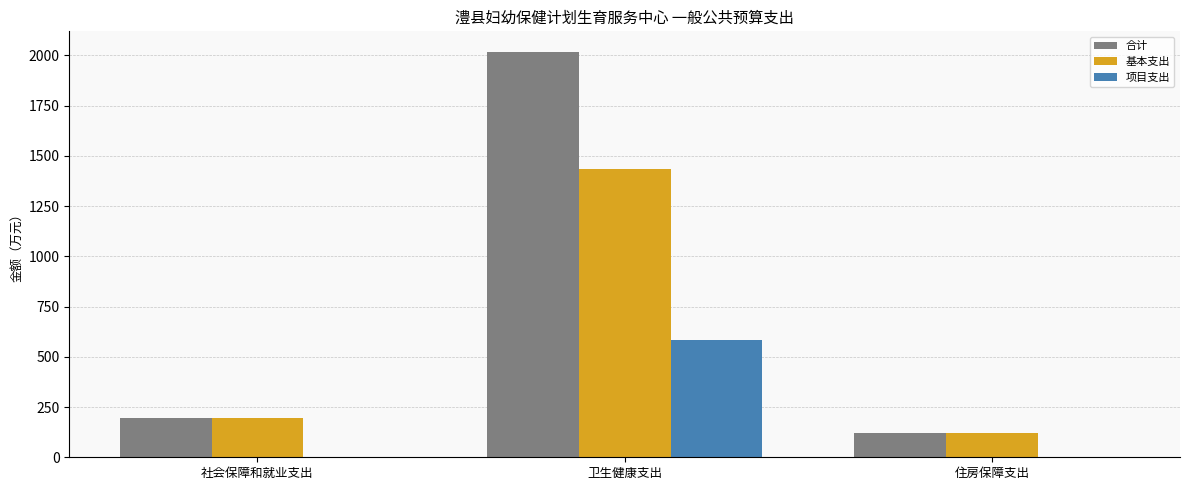

Which series has the widest spread of values?

合计